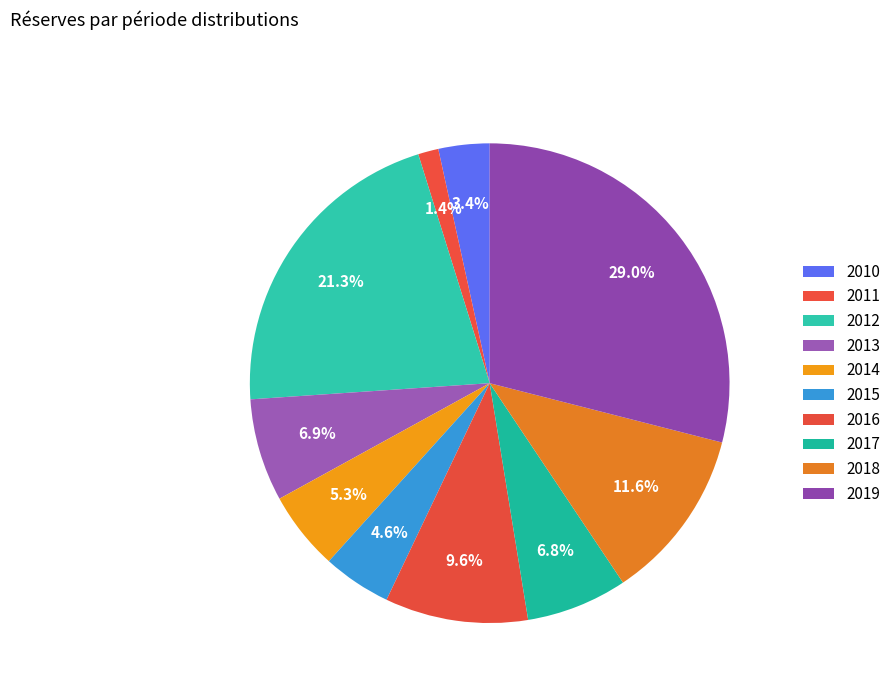

Is it true that 2010 is 1% of the pie?

False